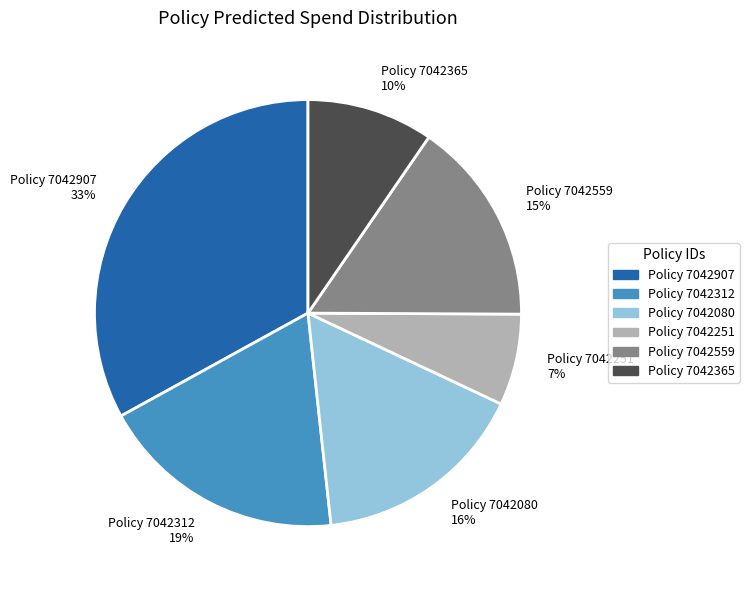

Does any single category account for the majority?

No